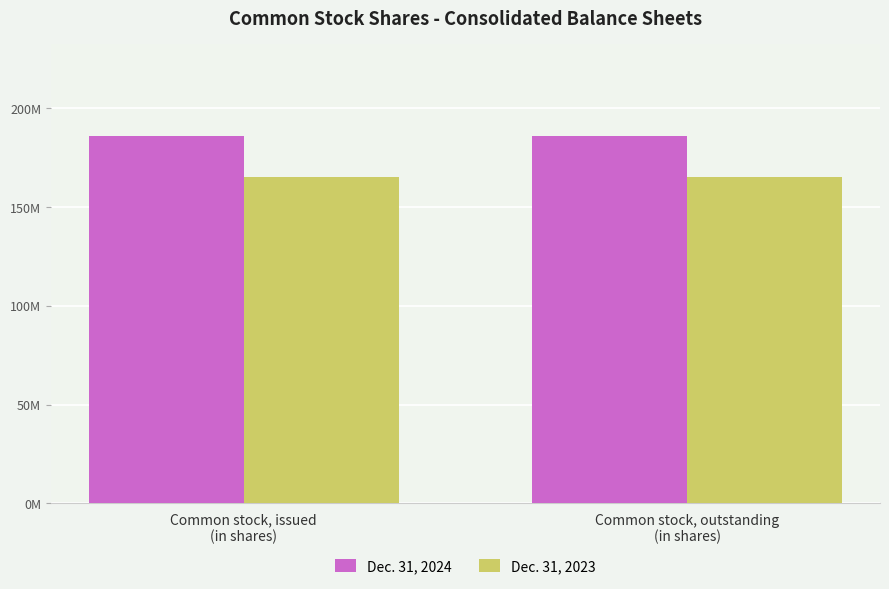

What are all the series names shown in the legend?

Dec. 31, 2024, Dec. 31, 2023